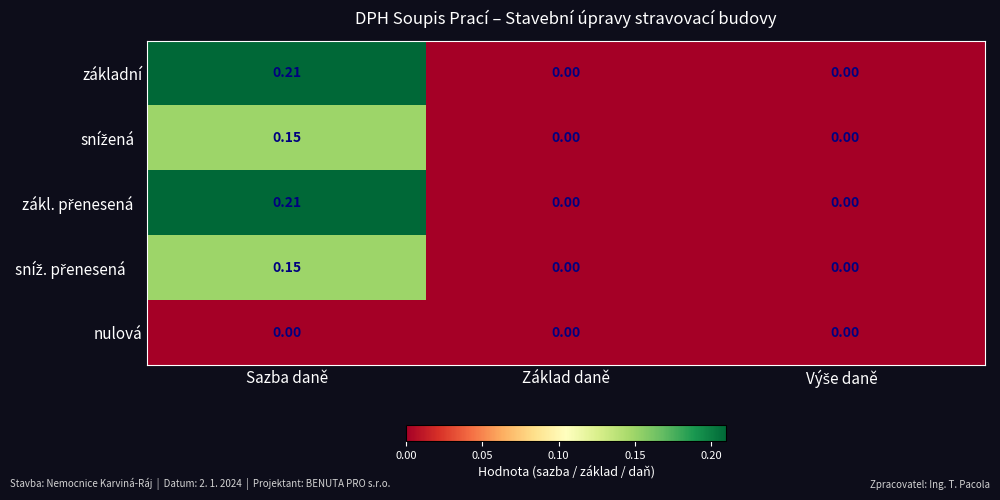

At which category does the chart reach its peak across all series?

Sazba daně